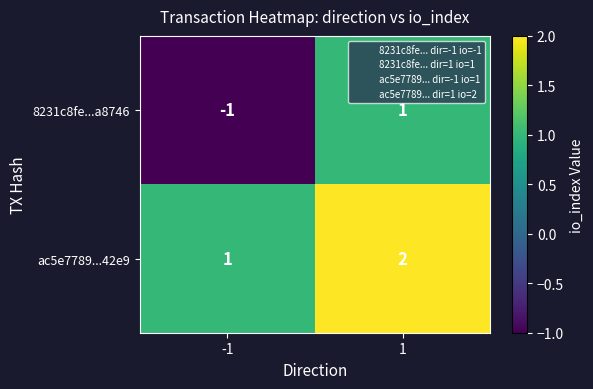

At which category does the chart reach its peak across all series?

1